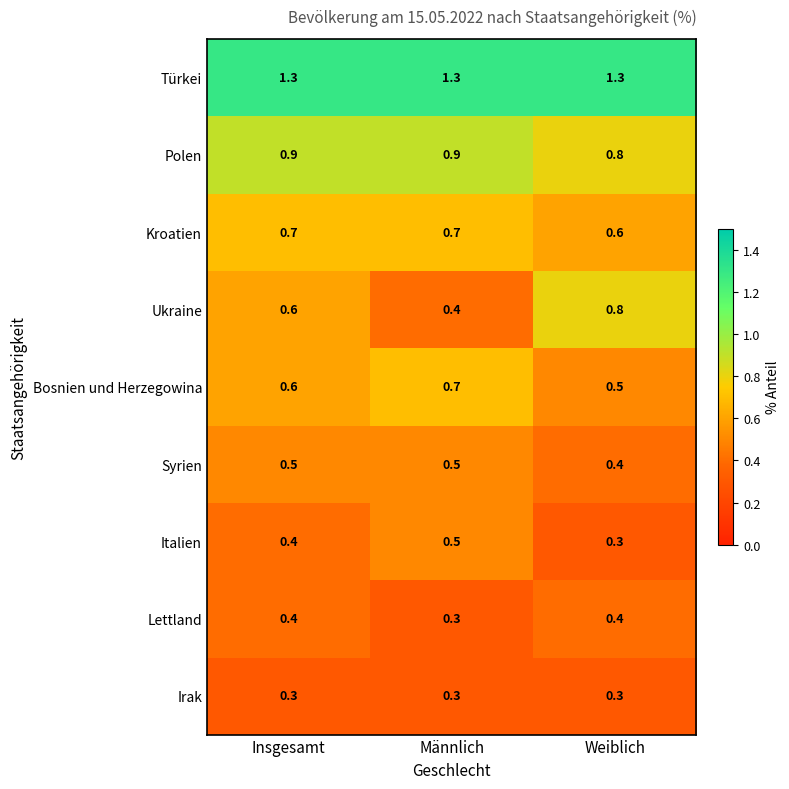

What is the total value across all series at Insgesamt?

5.7